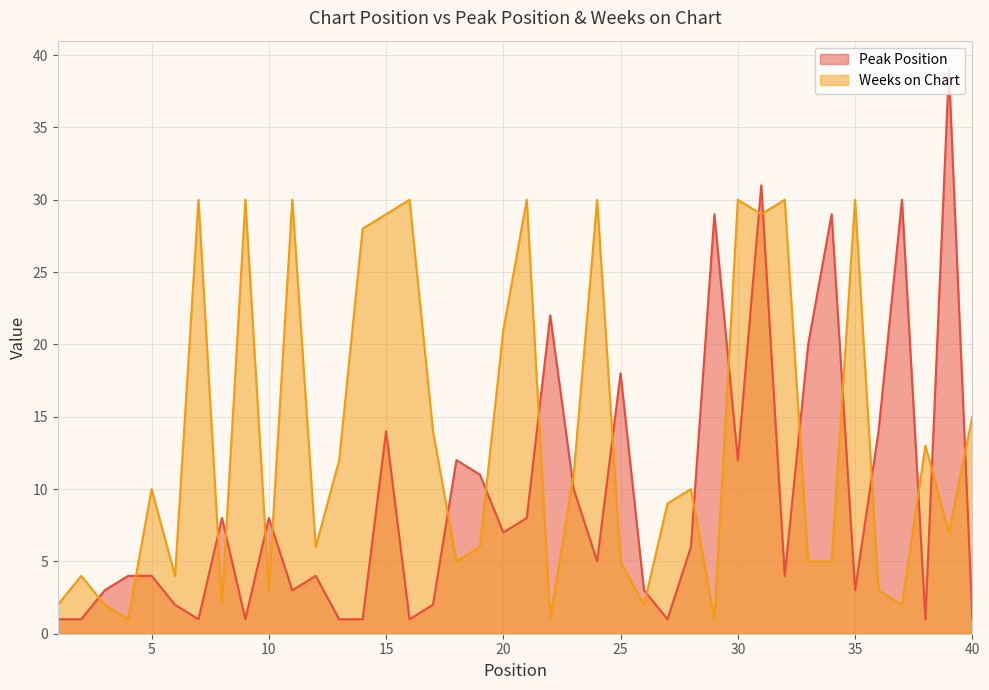

What is the minimum value for Peak Position?

1